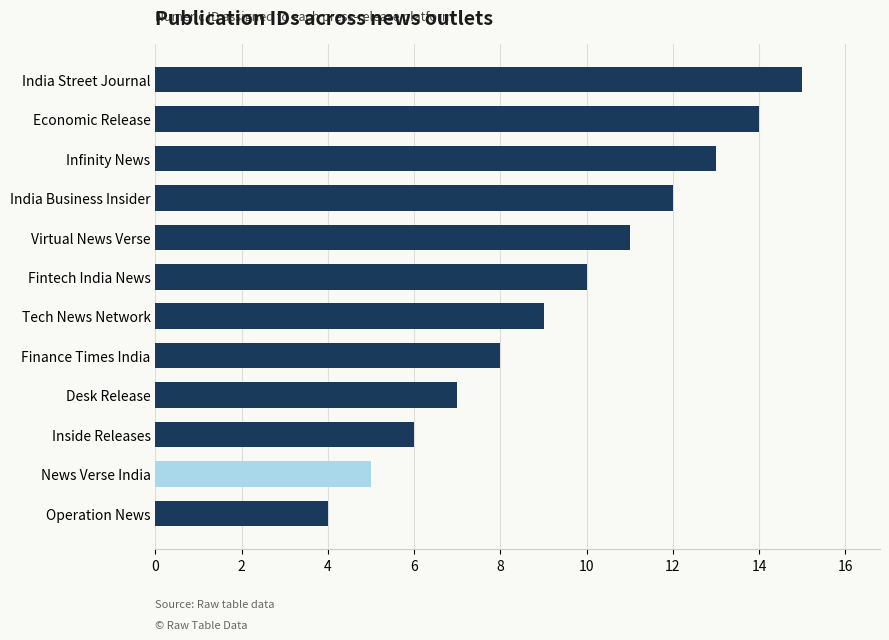

What is the ratio of the value at News Verse India to the value at India Street Journal?

0.3